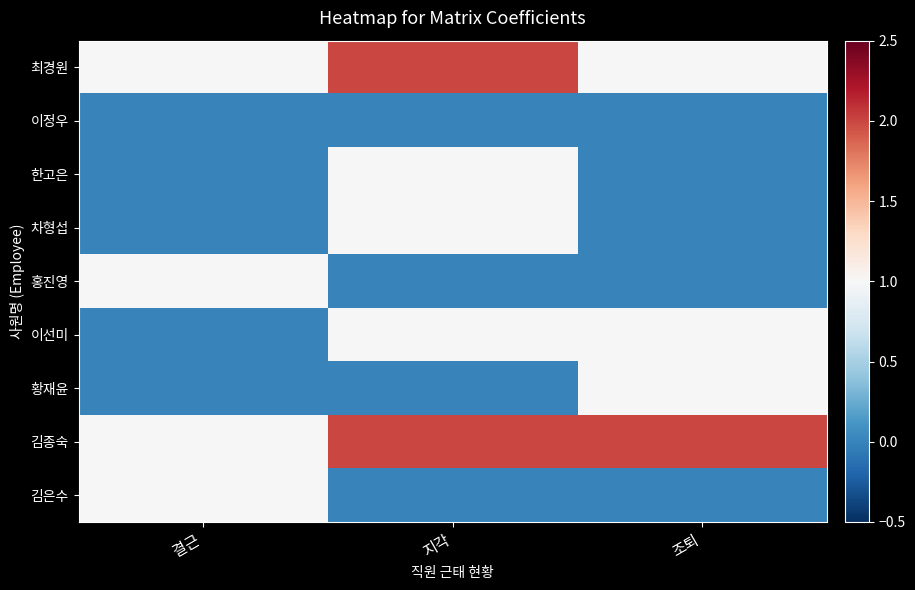

Reading left to right, transcribe all the data shown in this chart.

최경원: 결근=1	지각=2	조퇴=1
이정우: 결근=0	지각=0	조퇴=0
한고은: 결근=0	지각=1	조퇴=0
차형섭: 결근=0	지각=1	조퇴=0
홍진영: 결근=1	지각=0	조퇴=0
이선미: 결근=0	지각=1	조퇴=1
황재윤: 결근=0	지각=0	조퇴=1
김종숙: 결근=1	지각=2	조퇴=2
김은수: 결근=1	지각=0	조퇴=0